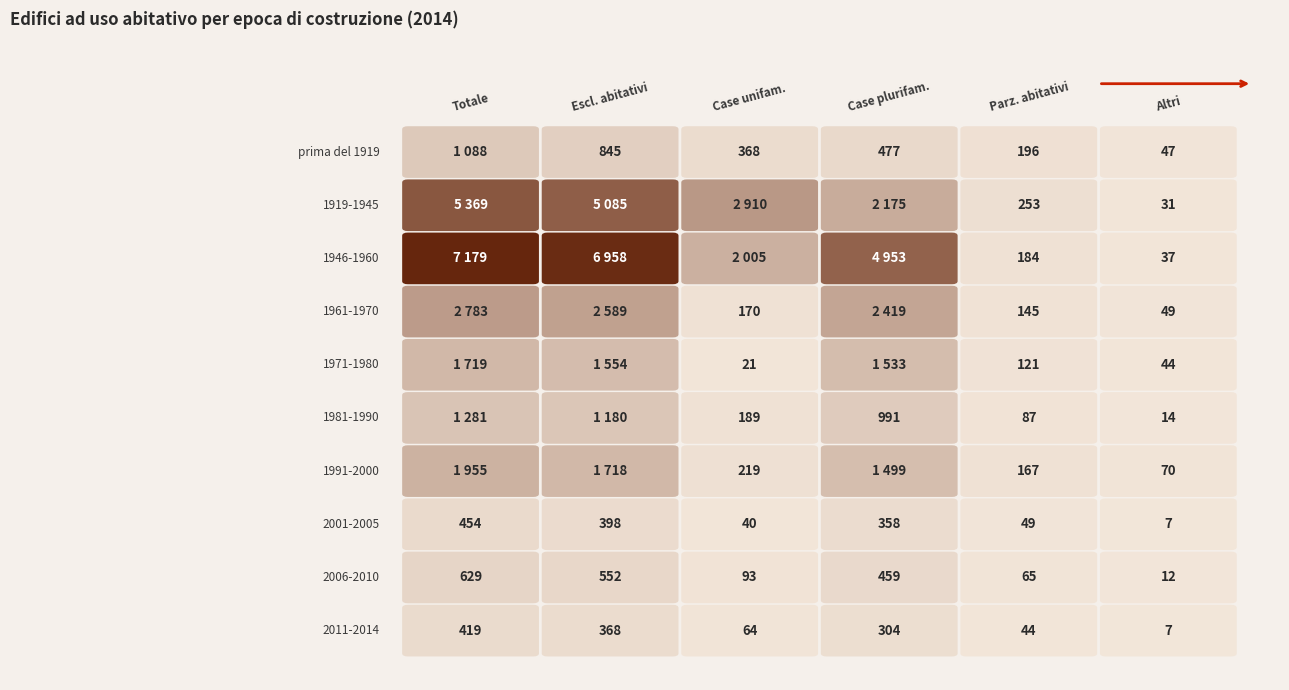

What is the difference between the second highest and second lowest values in the 1946-1960 series?

6774